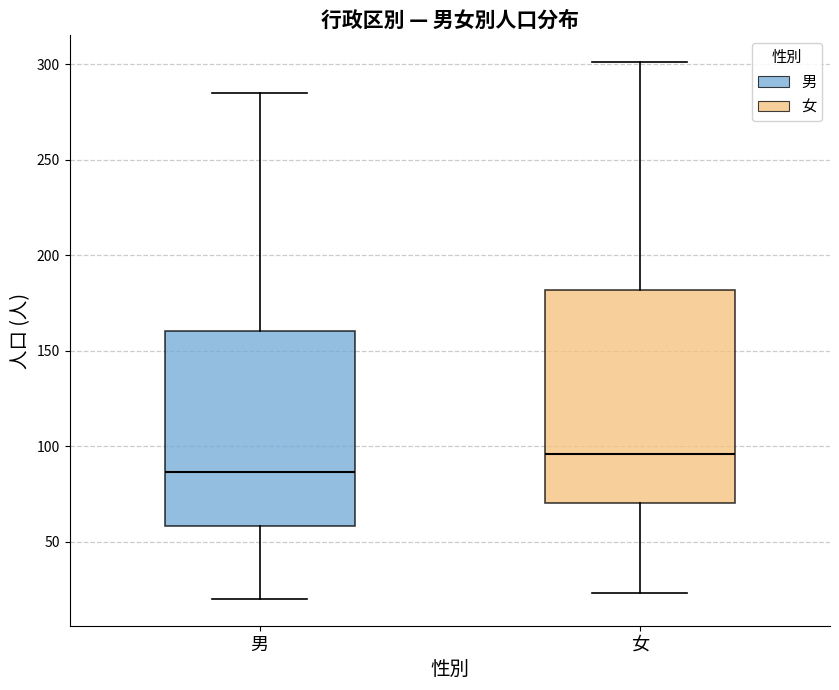

Where is the upper edge of the box for 女 on the y-axis? The values are not printed on the chart, so give them approximately, as read against the axis.

180